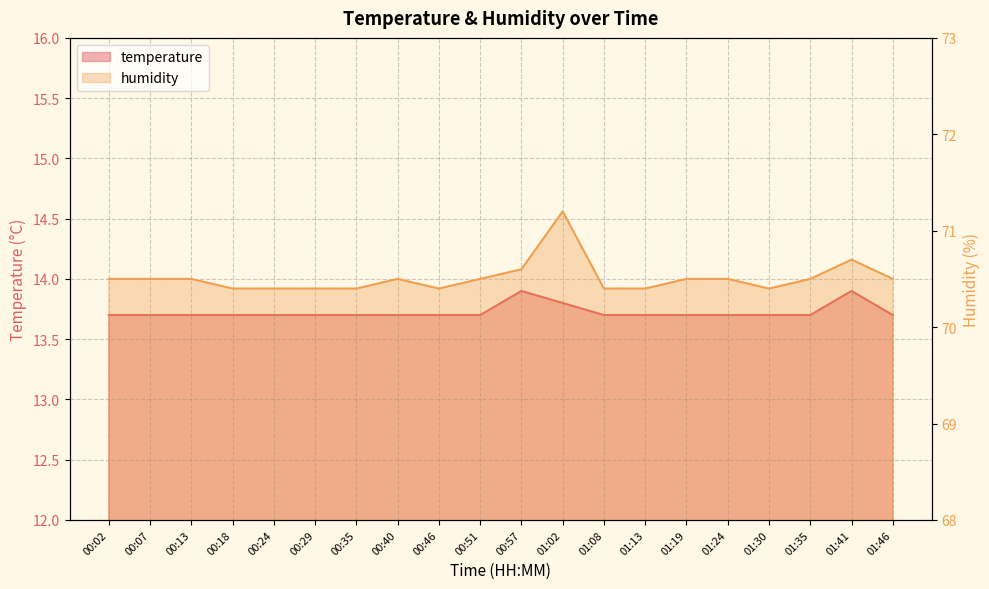

Rank the categories by humidity value from lowest to highest.

00:18, 00:24, 00:29, 00:35, 00:46, 01:08, 01:13, 01:30, 00:02, 00:07, 00:13, 00:40, 00:51, 01:19, 01:24, 01:35, 01:46, 00:57, 01:41, 01:02